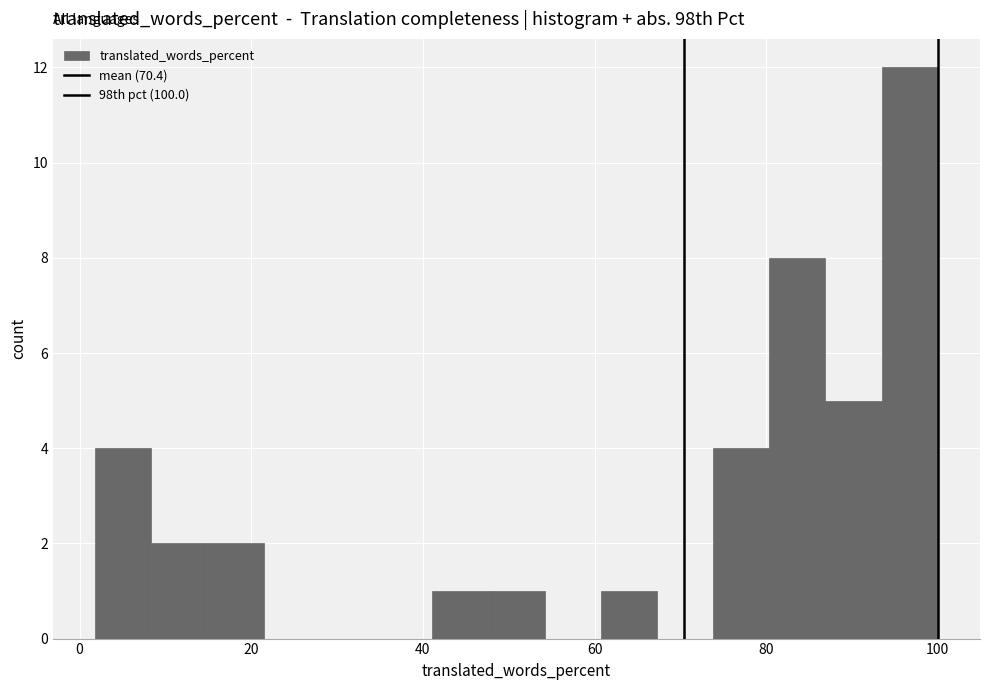

Around what value on the x-axis is the tallest bar? Give the approximate position of its centre, as read against the axis.

96